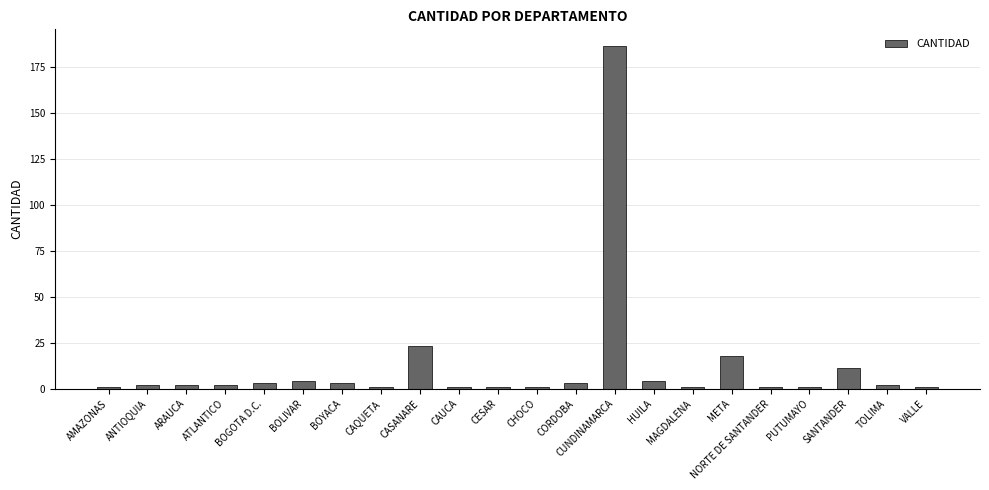

What is the change in value from BOLIVAR to CASANARE?

+19